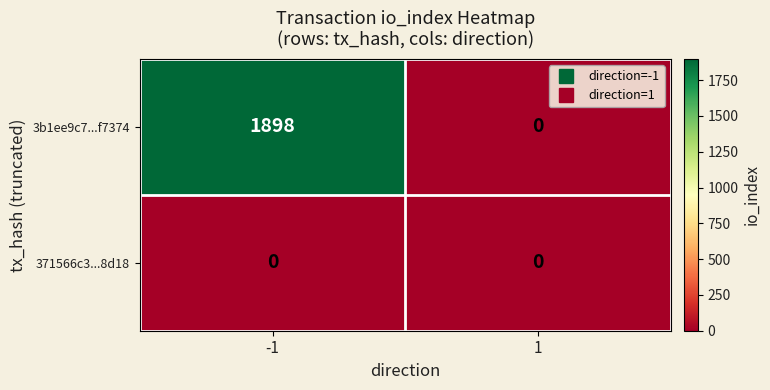

What is the total value across all series at -1?

1898